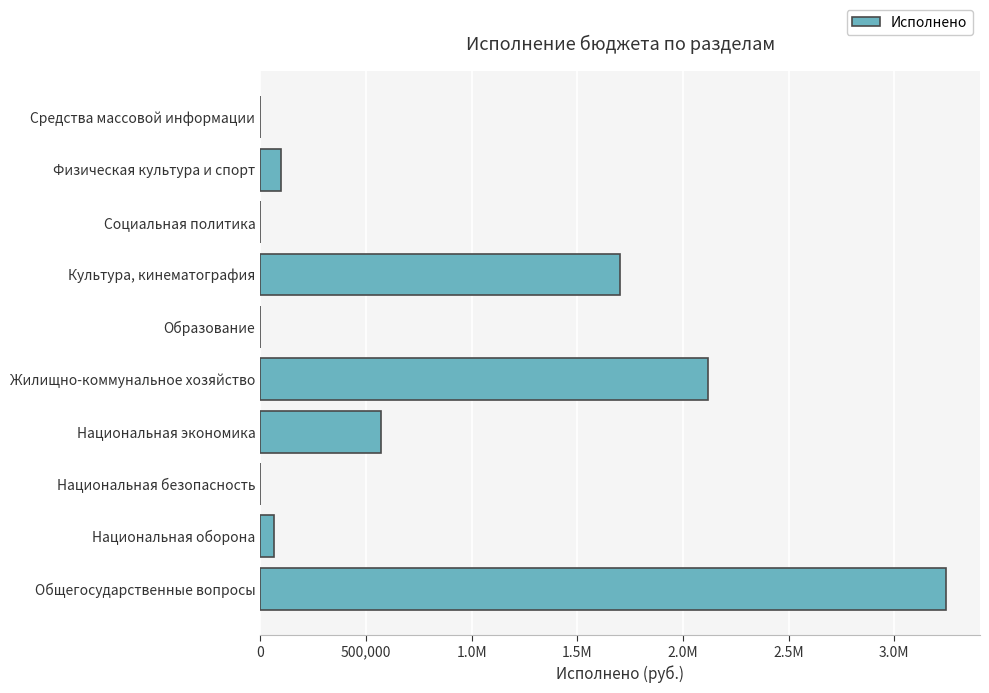

What is the maximum value shown in the chart?

3243448.8